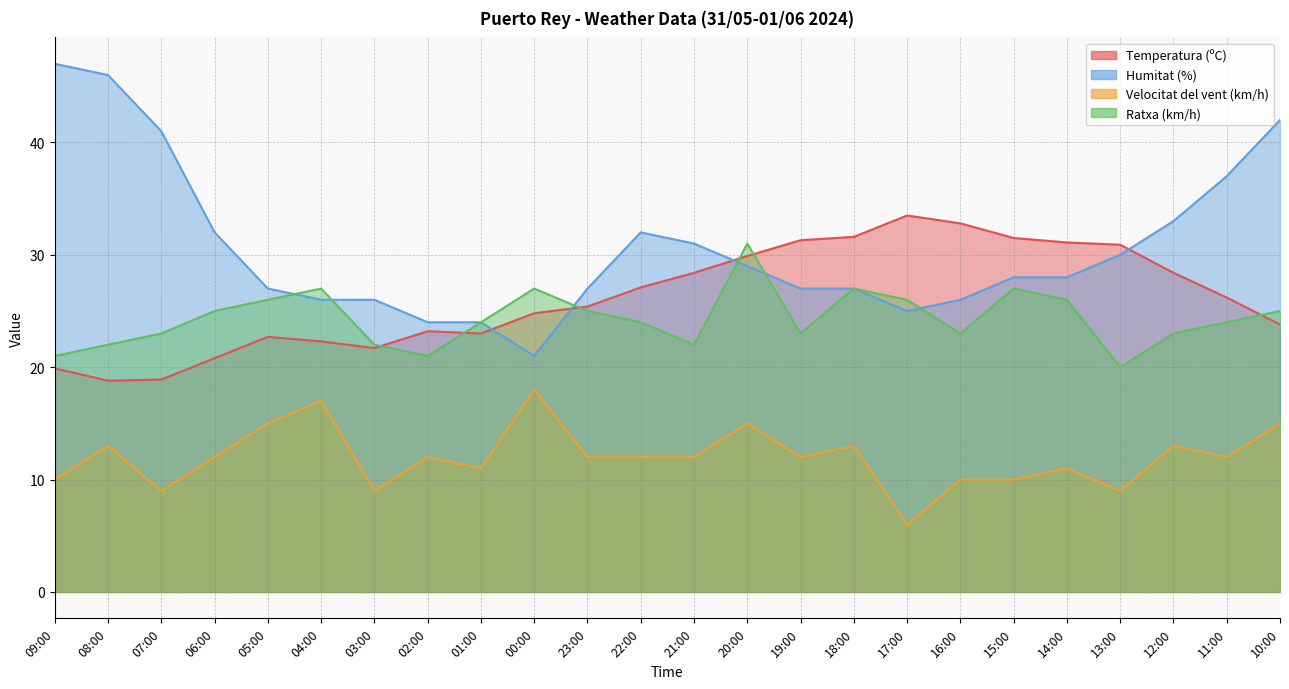

What is the value of the Humitat (%) point at the 8th from the left?

24.0